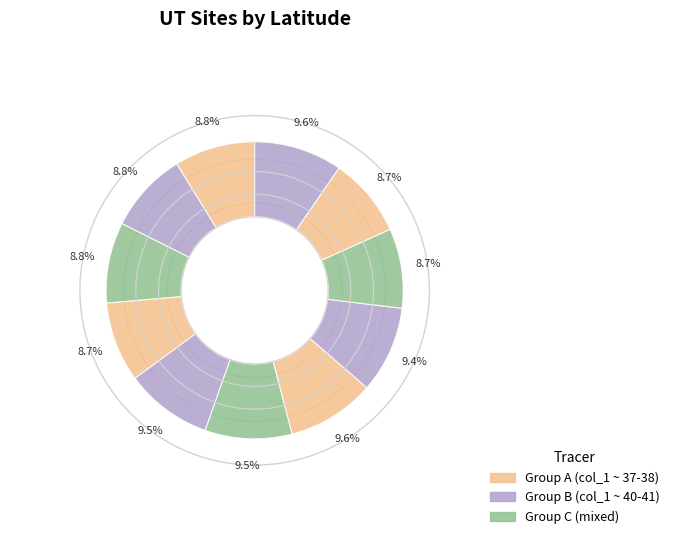

How many segments does this pie chart have?

11